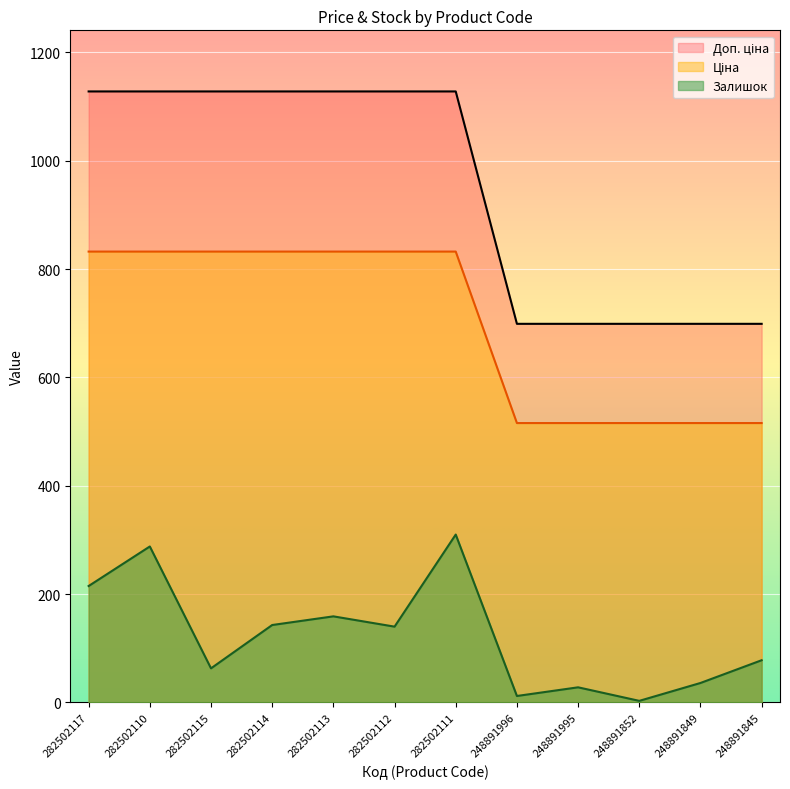

What is the average value of the Ціна series?

700.5